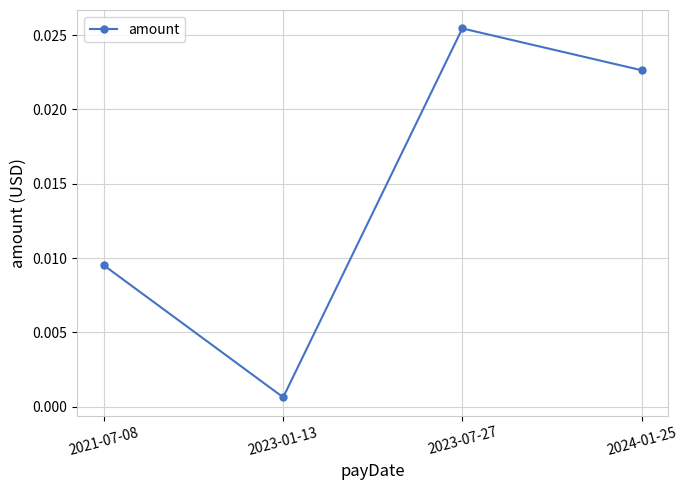

How many interior local valleys (lower than both neighbors) does the data have?

1